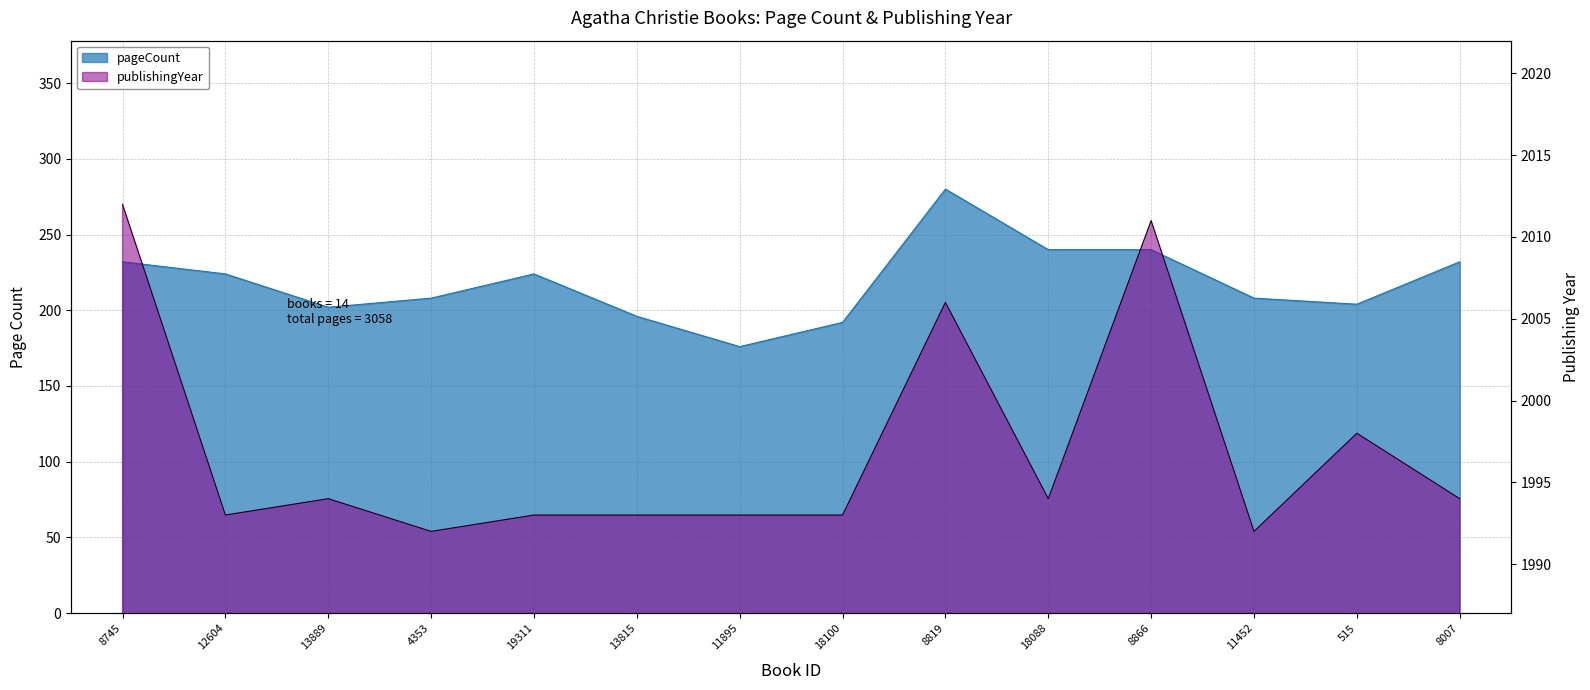

Reading right to left, extract all data points from this chart.

pageCount: 232	204	208	240	240	280	192	176	196	224	208	202	224	232
publishingYear: 1994	1998	1992	2011	1994	2006	1993	1993	1993	1993	1992	1994	1993	2012